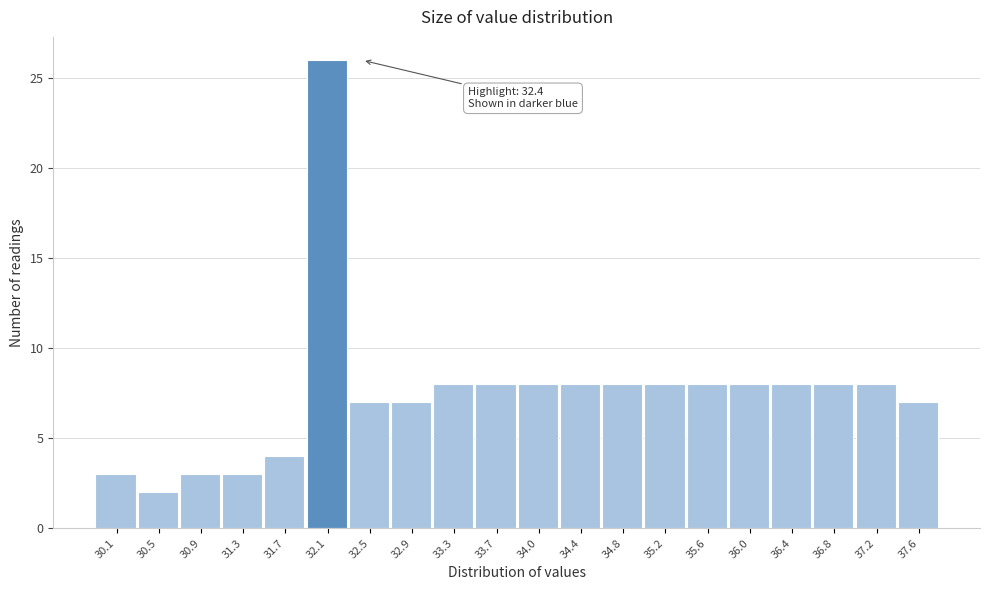

Reading left to right, list all the values displayed in this chart.

3	2	3	3	4	26	7	7	8	8	8	8	8	8	8	8	8	8	8	7